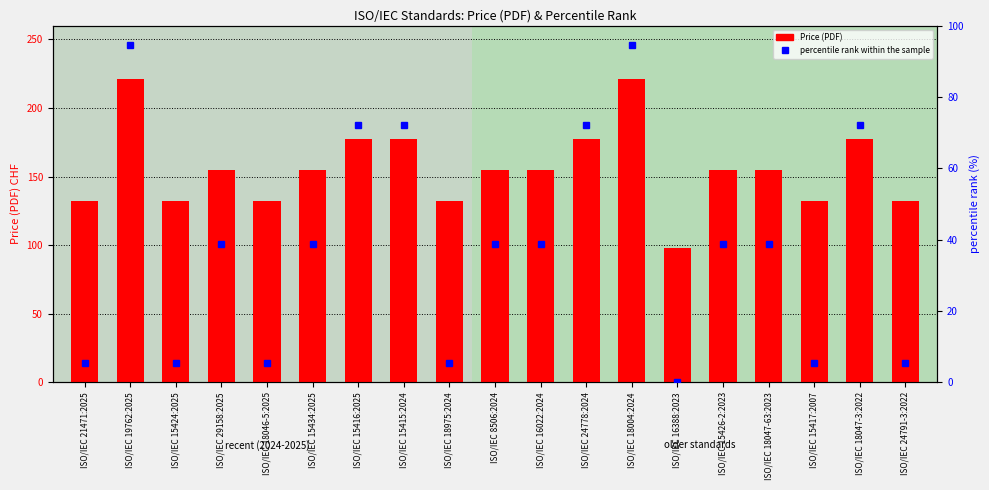

Is the value of Price (PDF) at ISO/IEC 8506:2024 greater than the value of percentile rank within the sample at ISO/IEC 24791-3:2022?

Yes